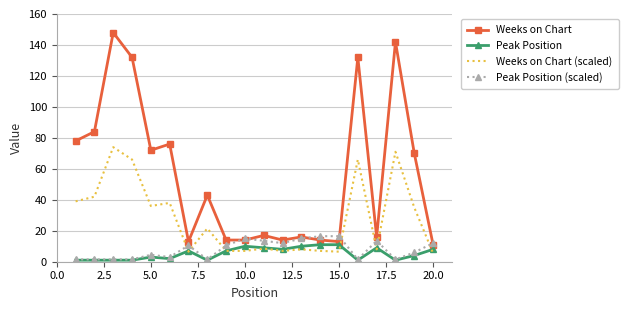

How many Peak Position values are between 1 and 9?

16